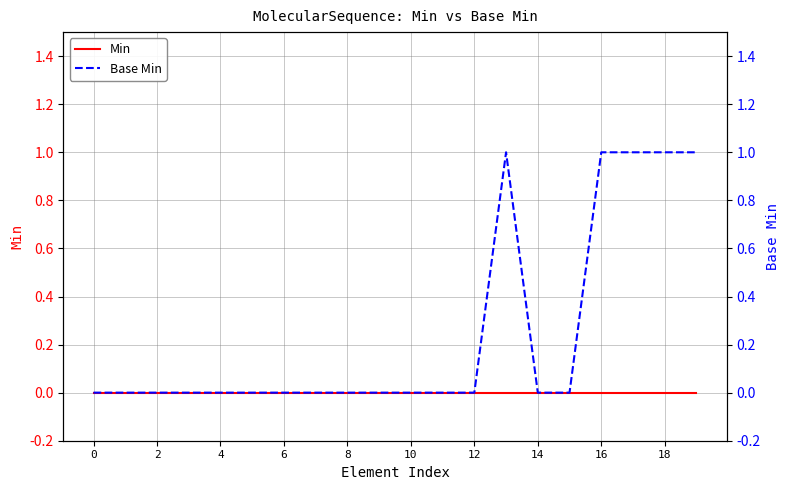

What are all the series names shown in the legend?

Min, Base Min